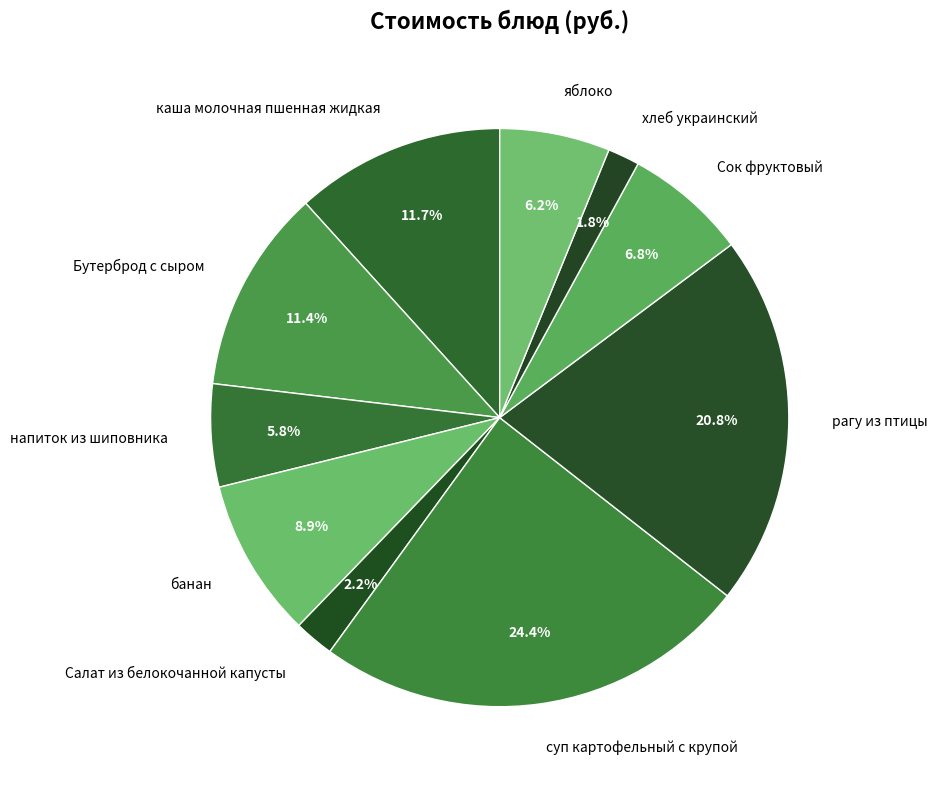

The хлеб украинский slice represents 13% of the pie. True or false?

False